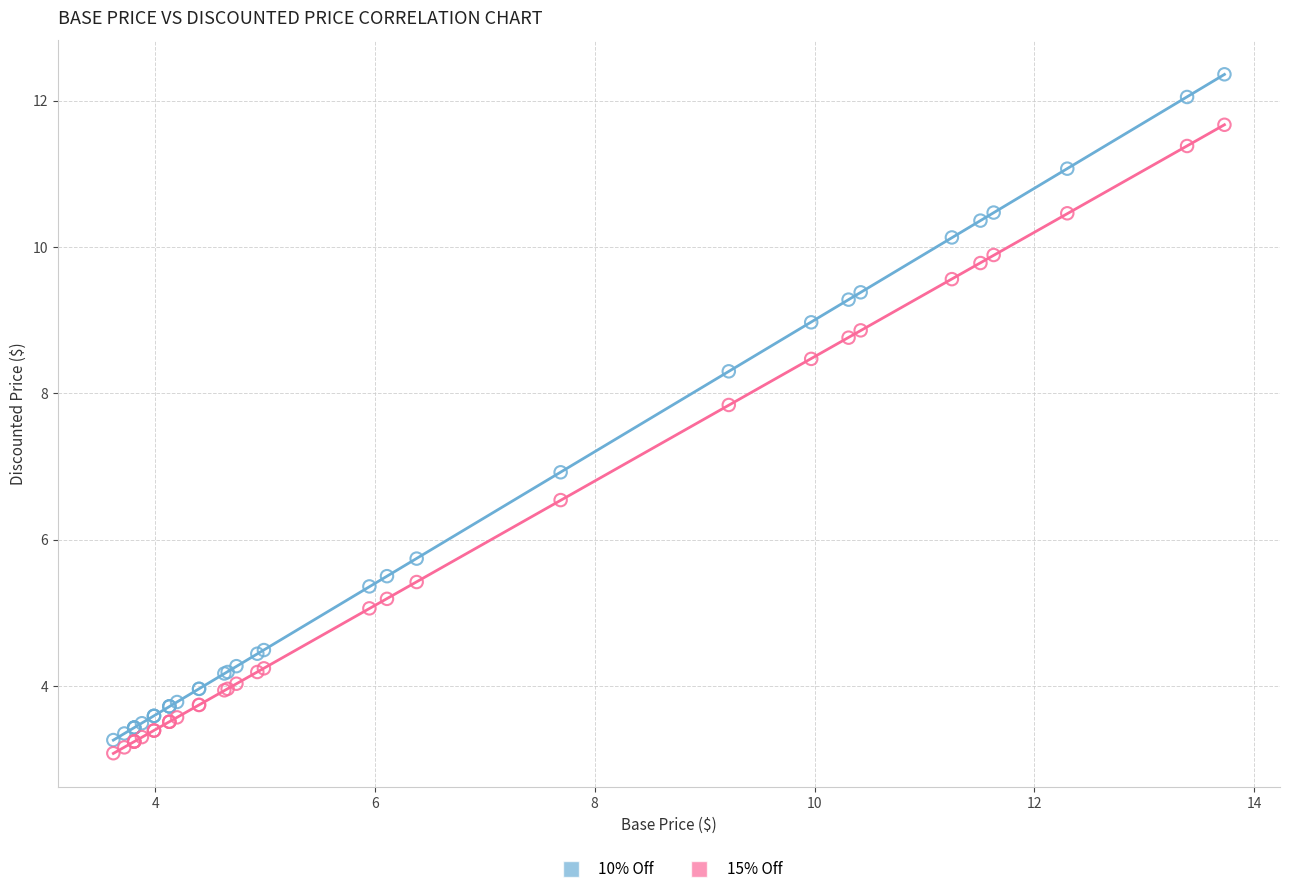

What are all the series names shown in the legend?

10% Off, 15% Off